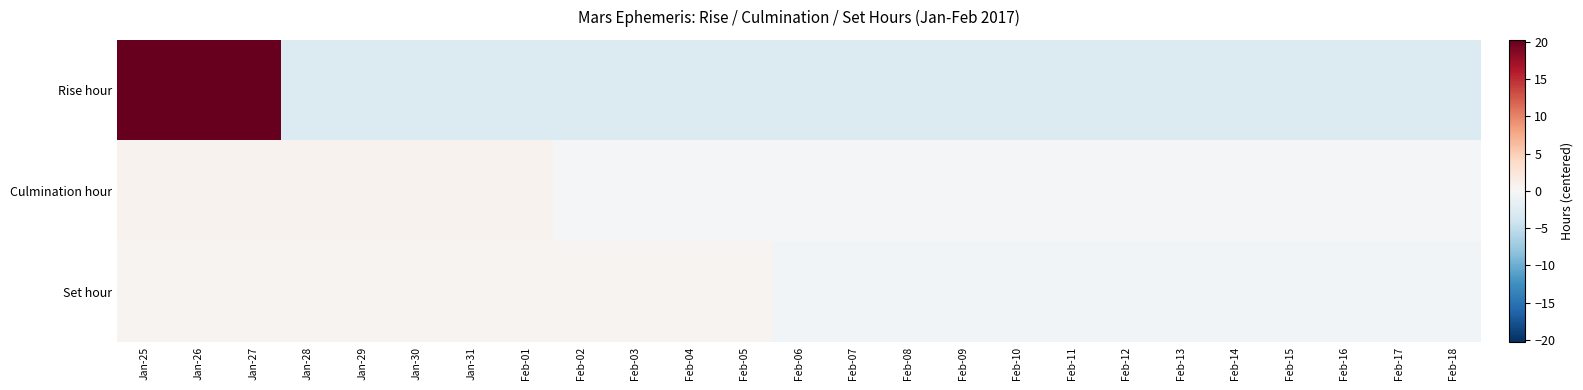

Between Feb-14 and Feb-07, which is larger?

Feb-14